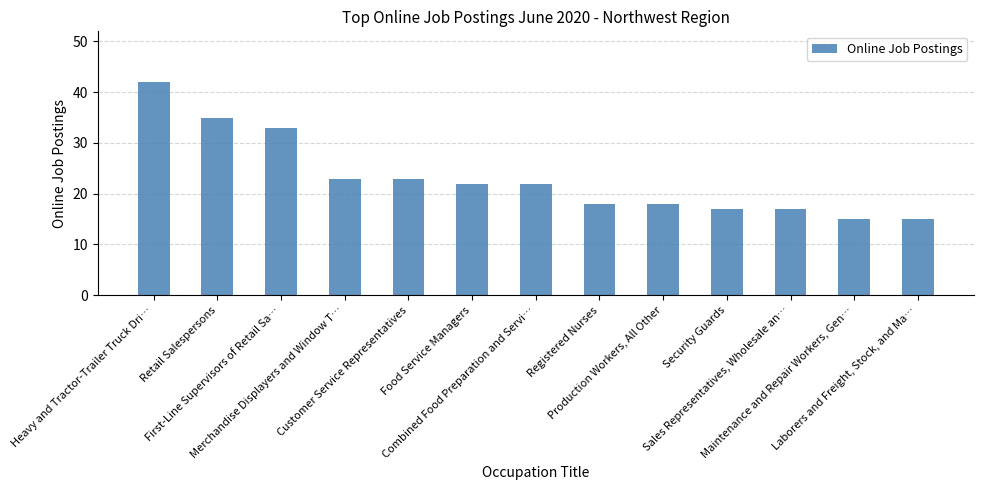

Approximately how many times larger is the value at Combined Food Preparation and Servi… compared to Registered Nurses?

1.2